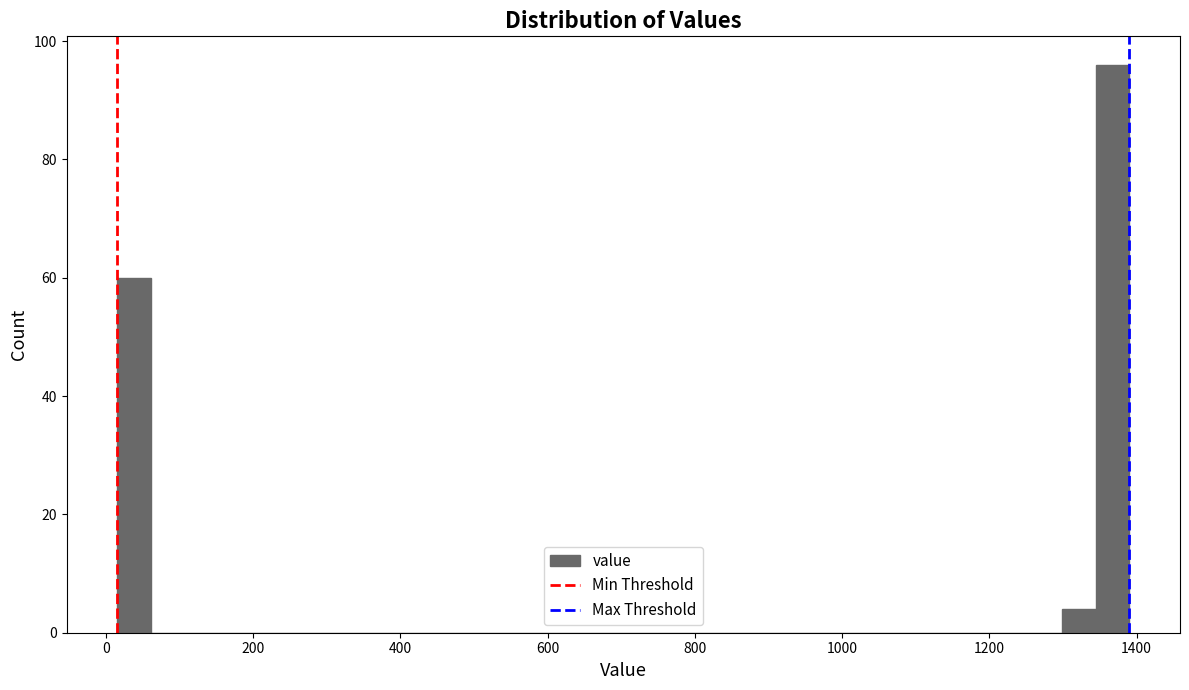

Read against the x-axis, roughly where is the centre of the tallest bar?

1360